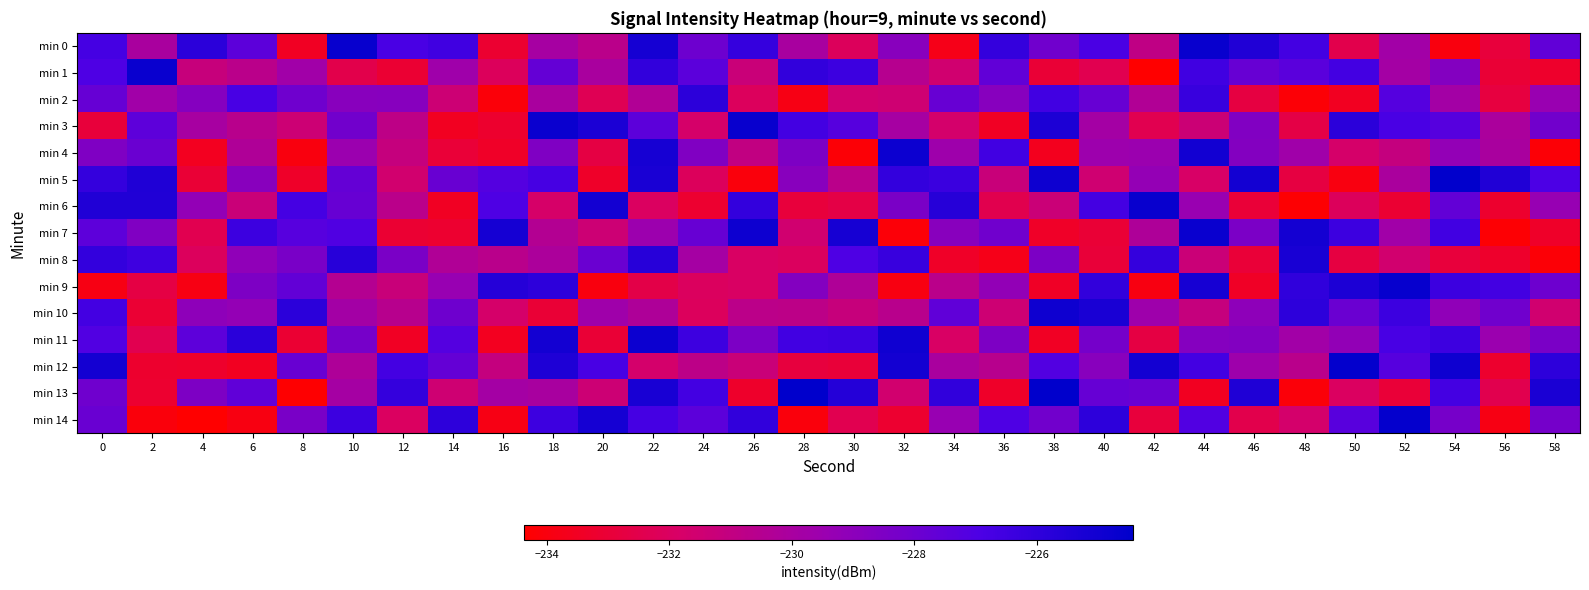

What is the total value across all series at 6?

-3440.1